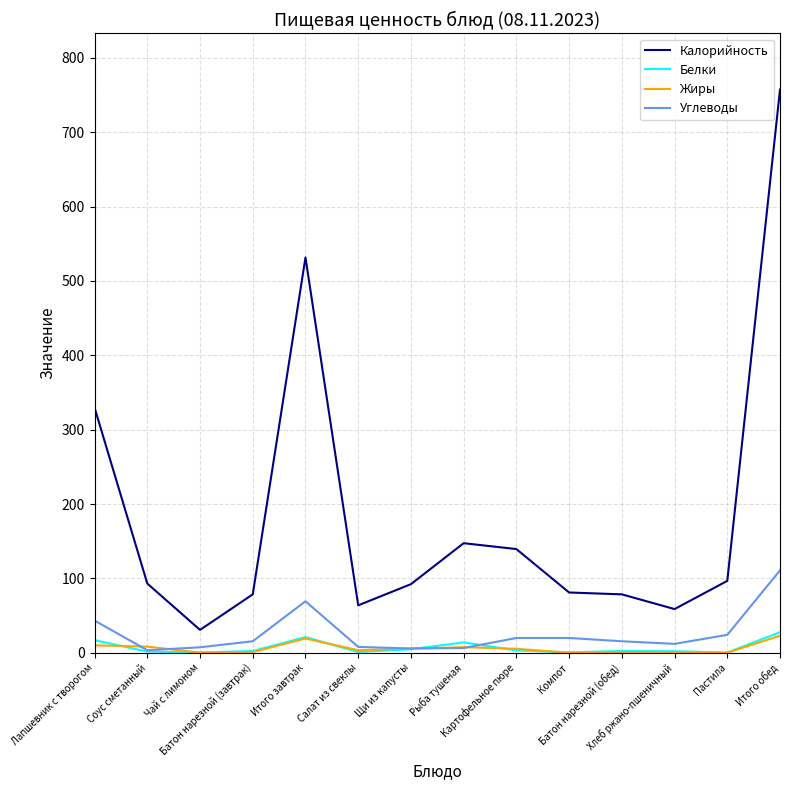

True or false: Калорийность and Жиры cross at least once.

False